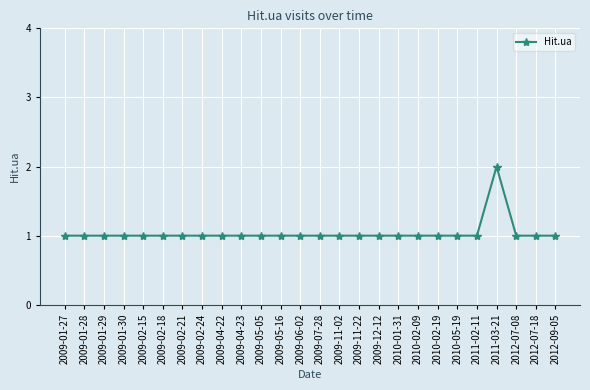

The value at 2009-07-28 is 1. True or false?

True